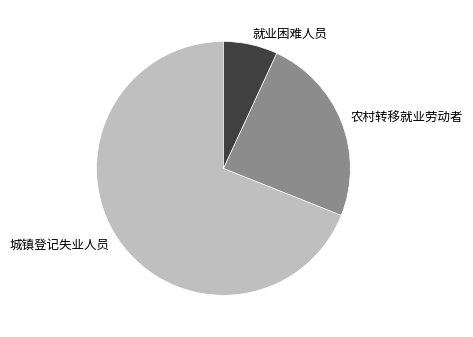

Rank the categories by value from highest to lowest.

城镇登记失业人员, 农村转移就业劳动者, 就业困难人员